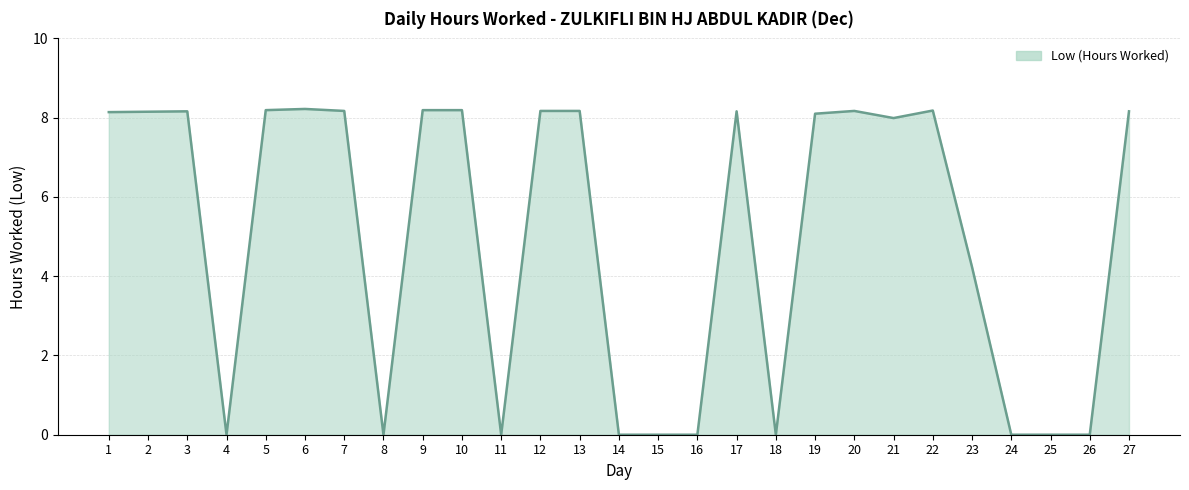

What is the change in value from 8 to 19?

+8.1